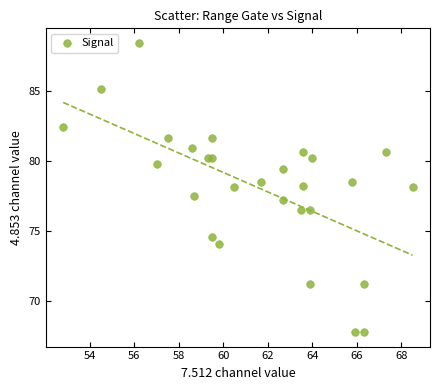

What is the range of Y values (max minus min)?

20.6